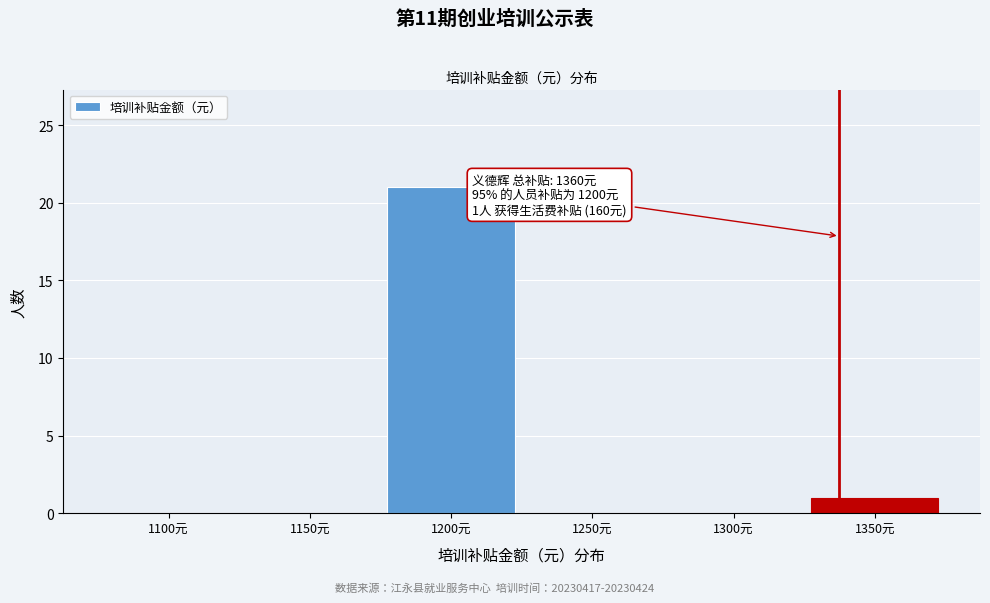

Reading left to right, extract all data points from this chart.

1100元=0	1150元=0	1200元=21	1250元=0	1300元=0	1350元=1